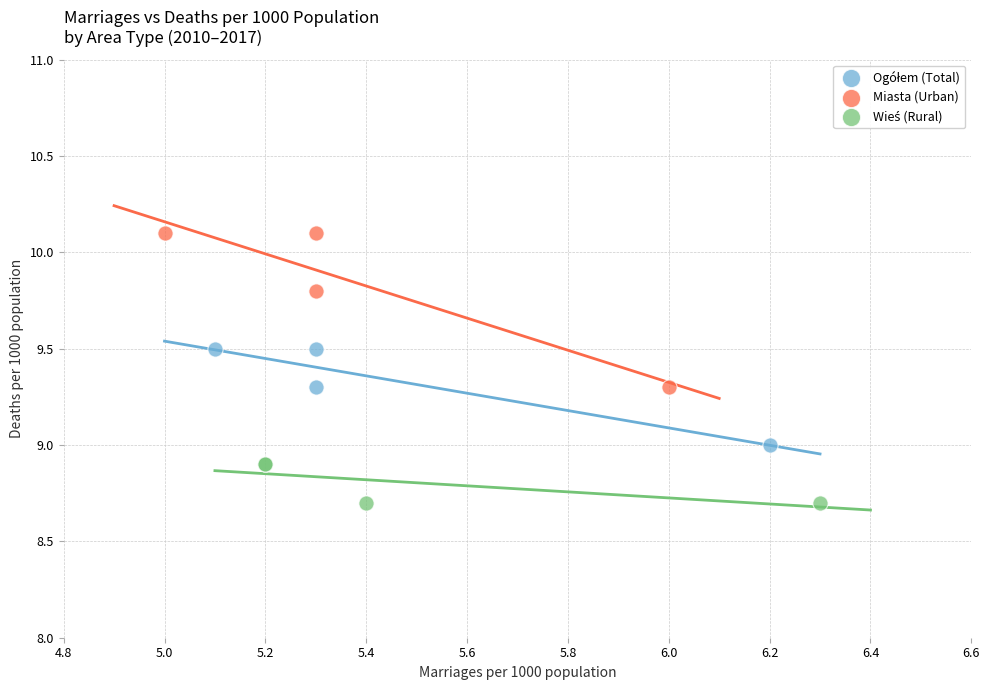

Which series contains the highest Y value?

Miasta (Urban)